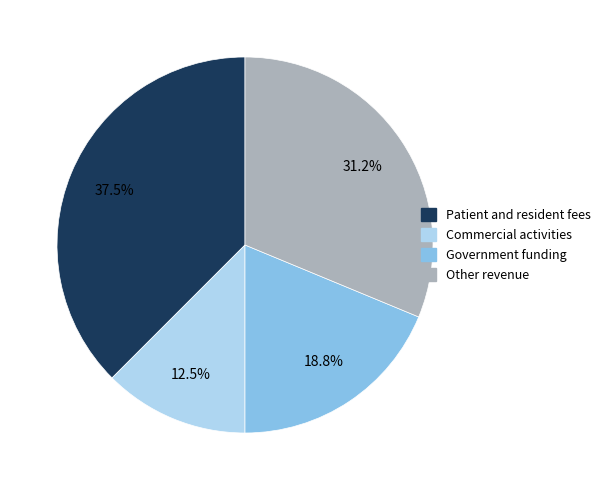

To the nearest percent, what is the difference between the largest and smallest slice percentages?

25%